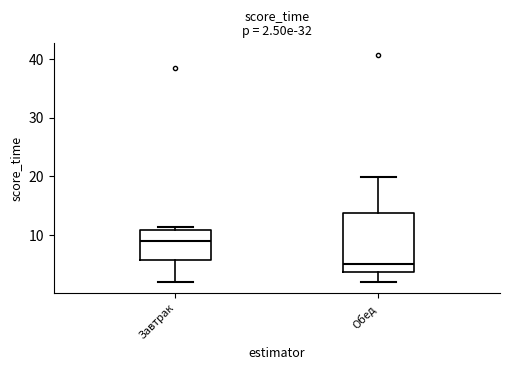

Comparing the boxes themselves (not the whiskers), which one is the tallest?

Обед